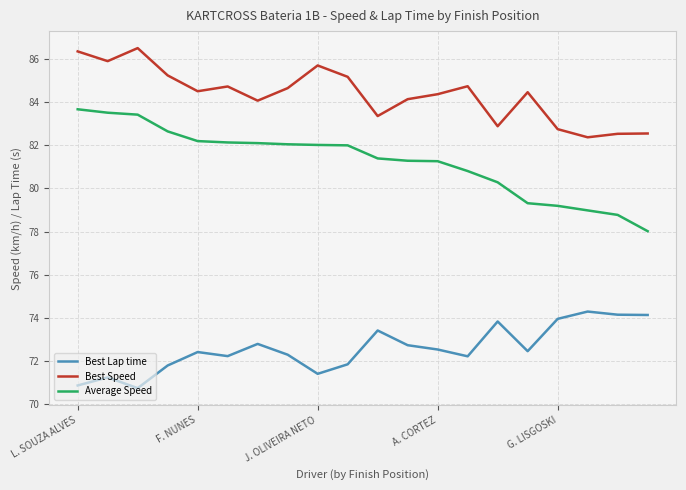

List the series in order of their peak value, lowest first.

Best Lap time, Average Speed, Best Speed